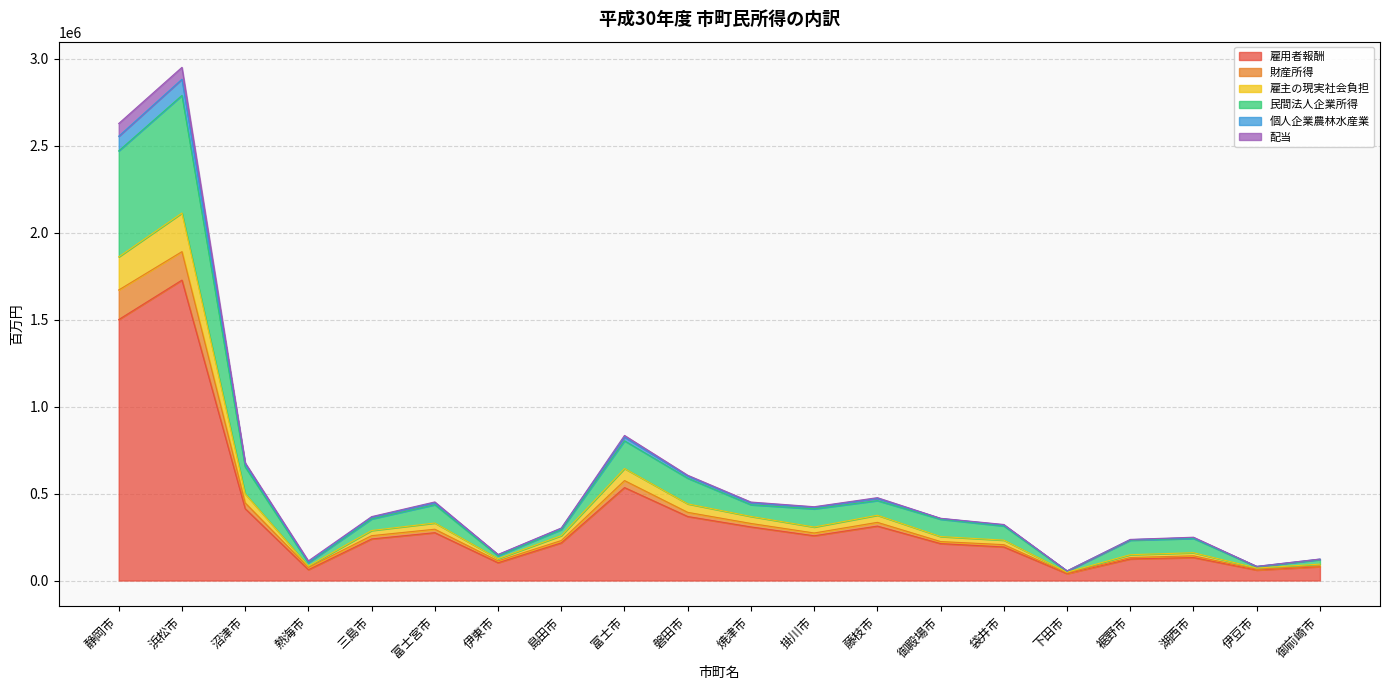

True or false: 民間法人企業所得 and 個人企業農林水産業 intersect in this chart.

False